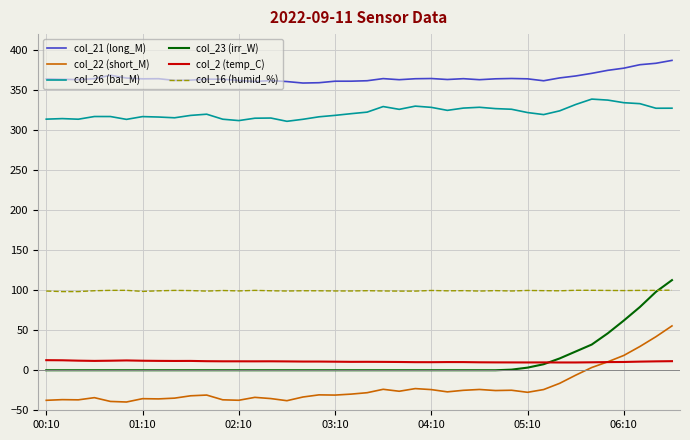

True or false: col_16 (humid_%) and col_2 (temp_C) cross at least once.

False